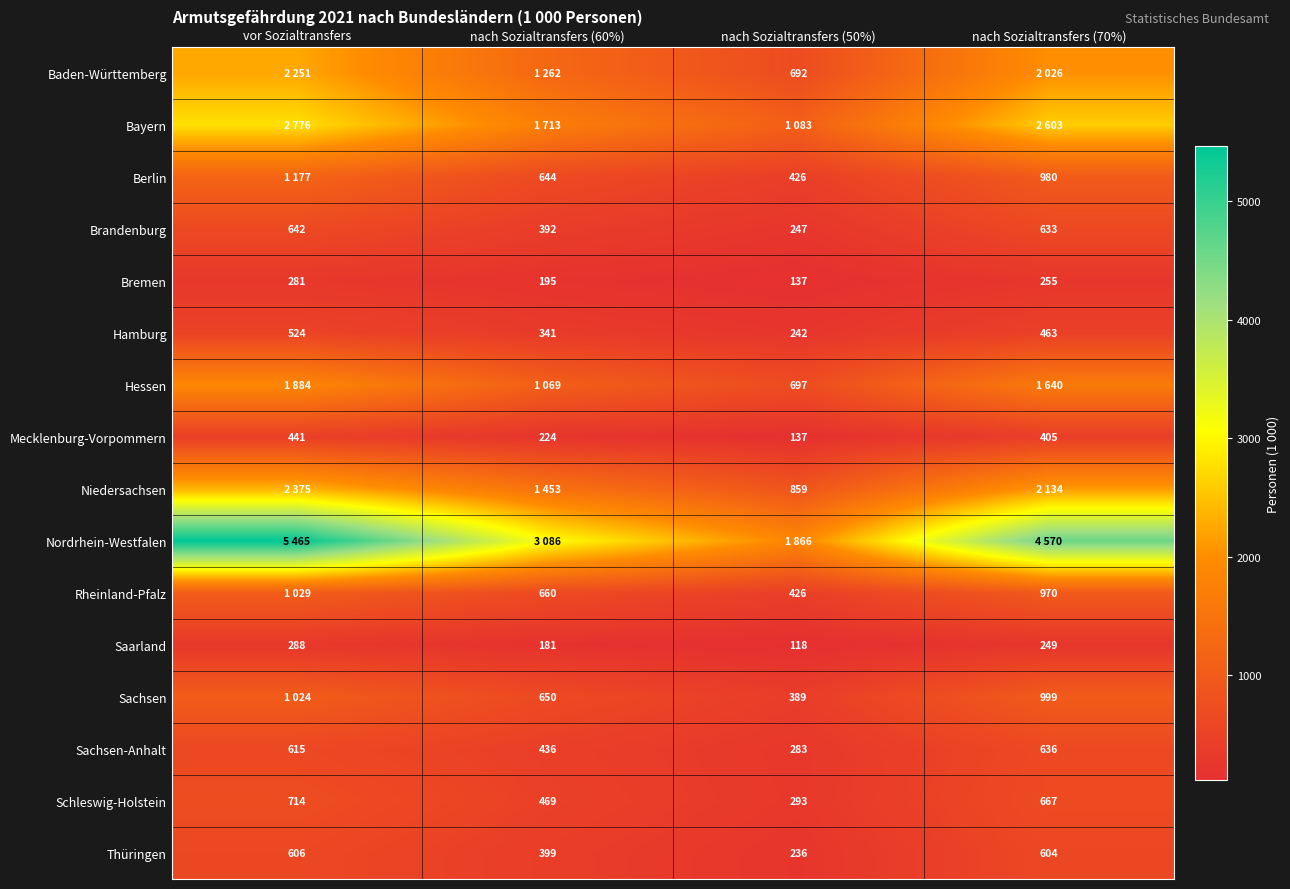

Where is Thüringen nearest to the value 421?

nach Sozialtransfers (60%)